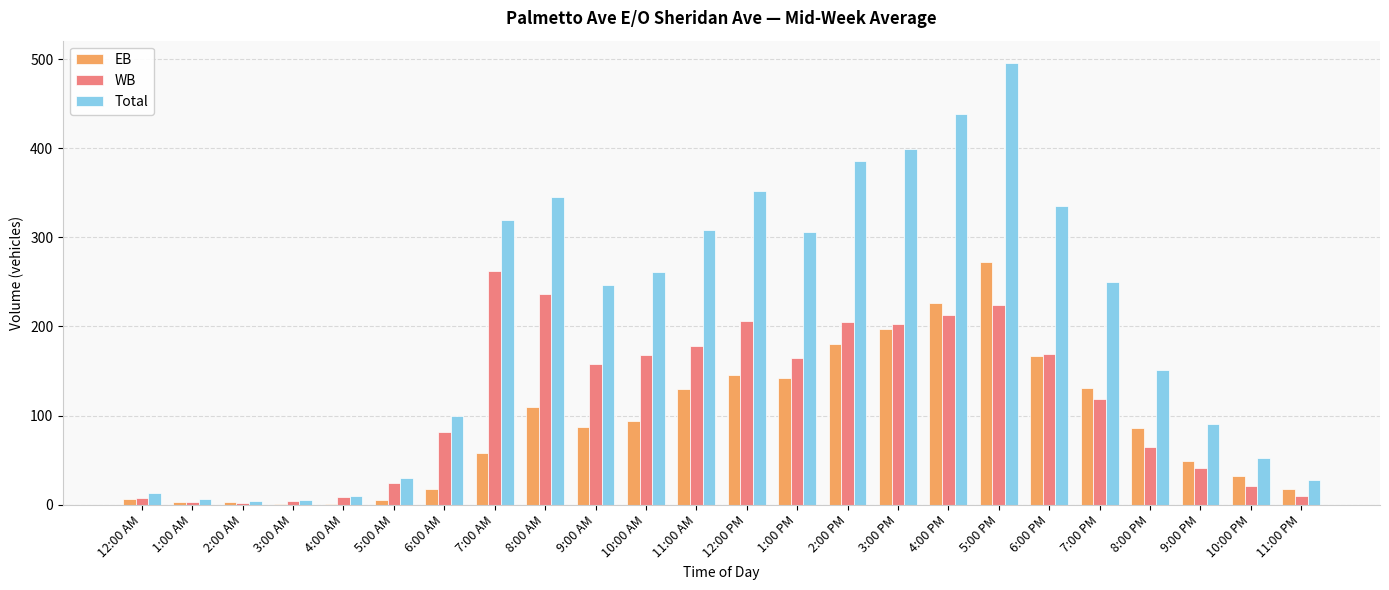

How many values in the EB series exceed 87?

12